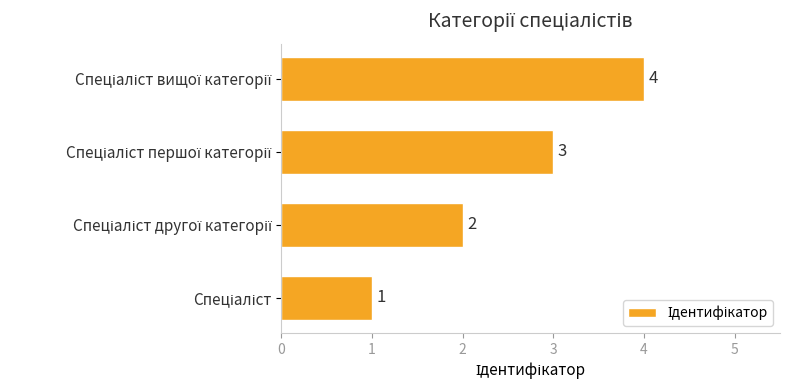

How many values are between 2 and 4?

3